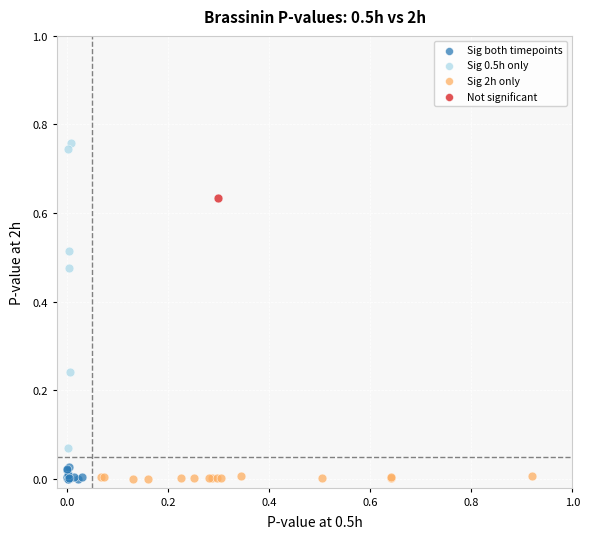

Which series reaches the maximum Y coordinate?

Sig 0.5h only